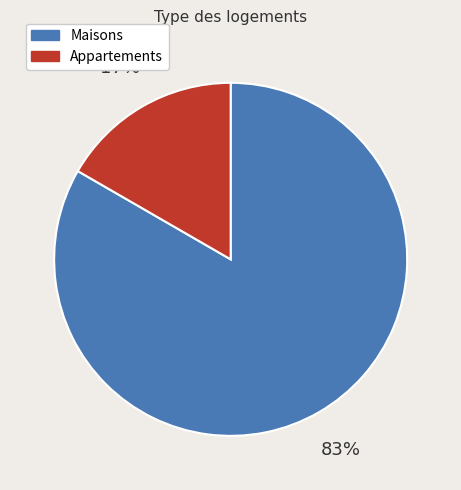

To the nearest percent, what is the average slice percentage?

50%